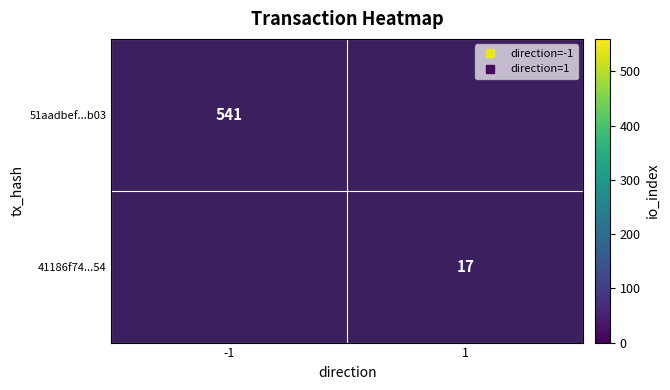

At 1, list the series in order from smallest to largest.

51aadbef...b03, 41186f74...54